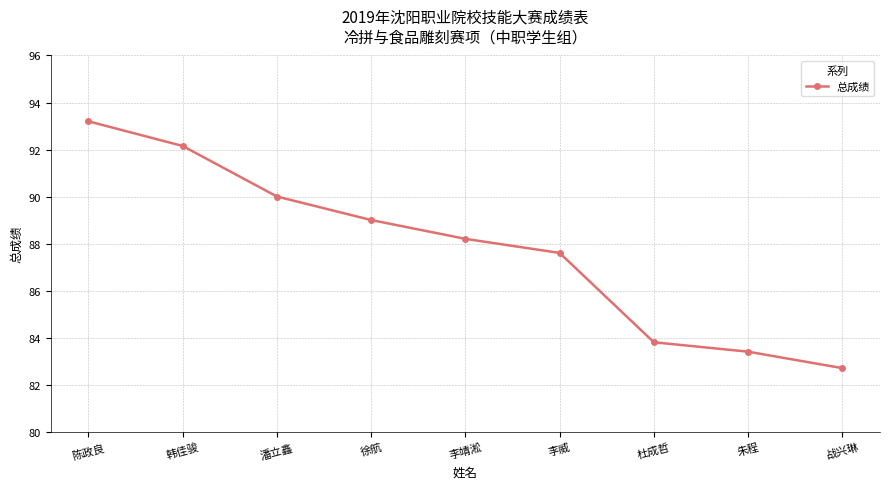

What value does the data have at 战兴琳?

82.7